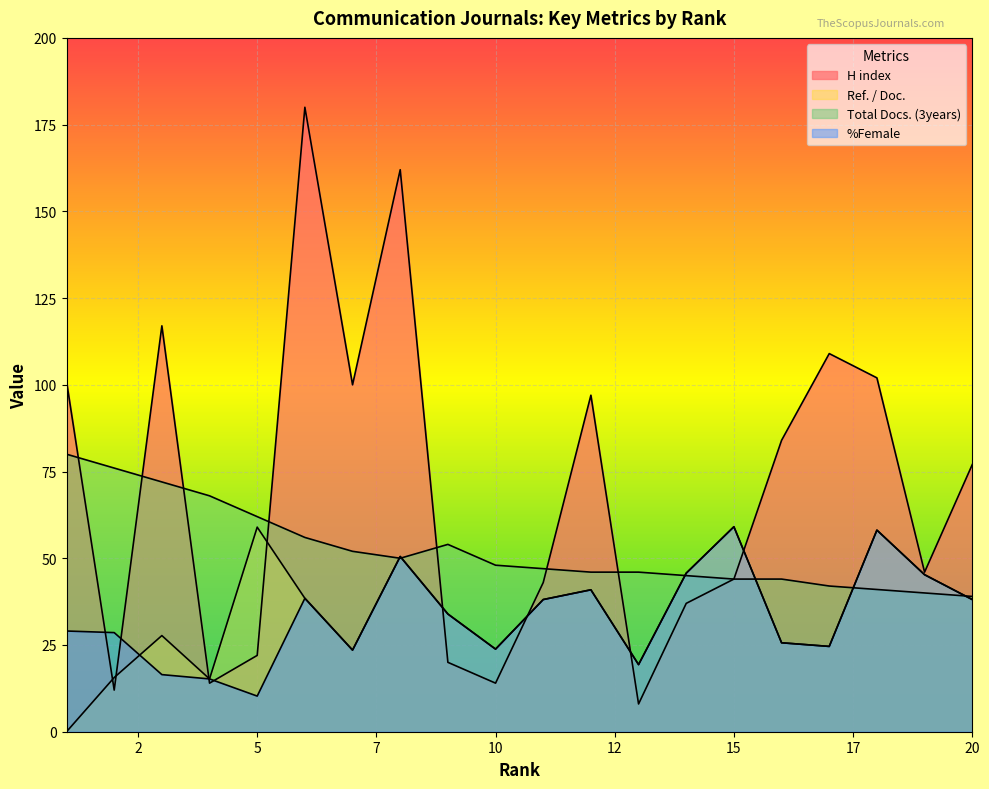

At which label does Total Docs. (3years) reach its peak?

1